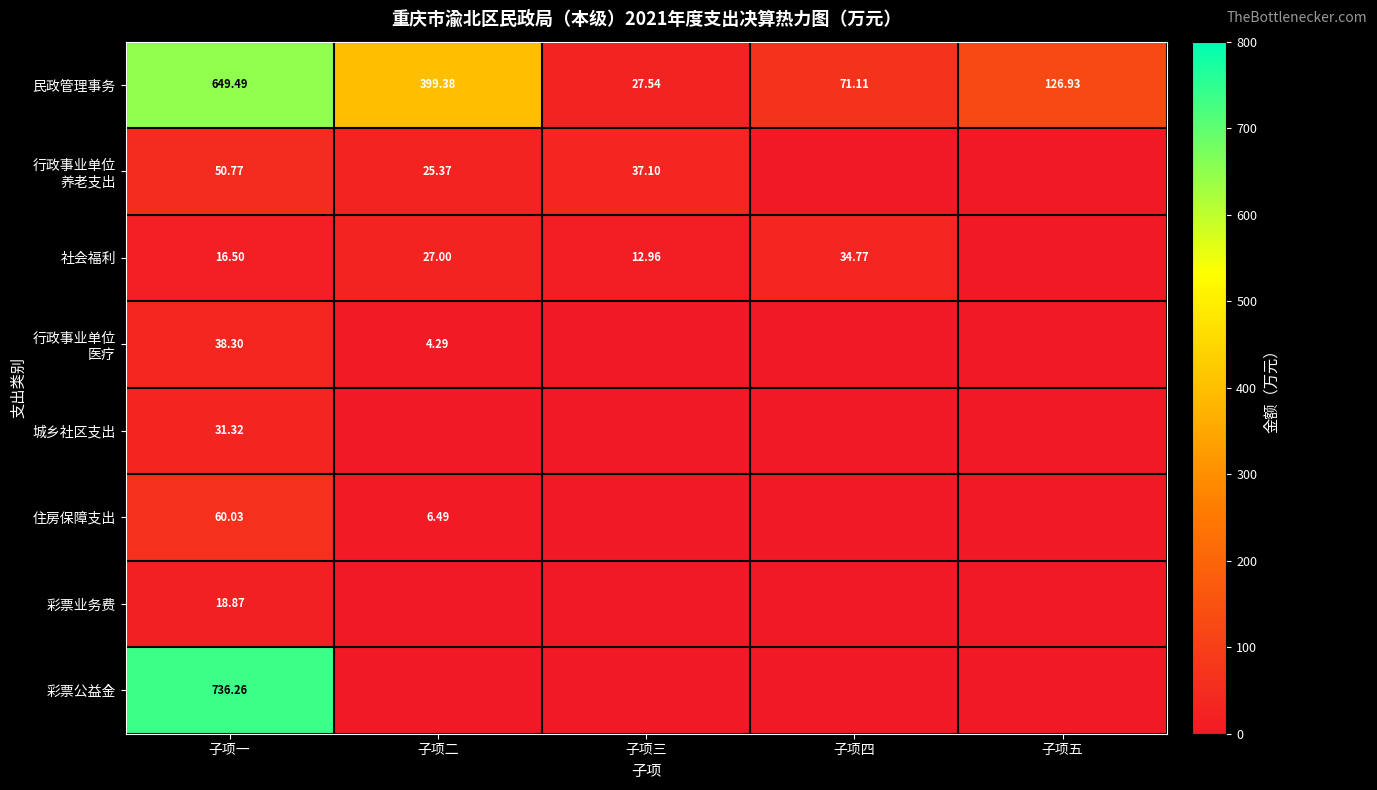

Where is 民政管理事务 nearest to the value 338?

子项二